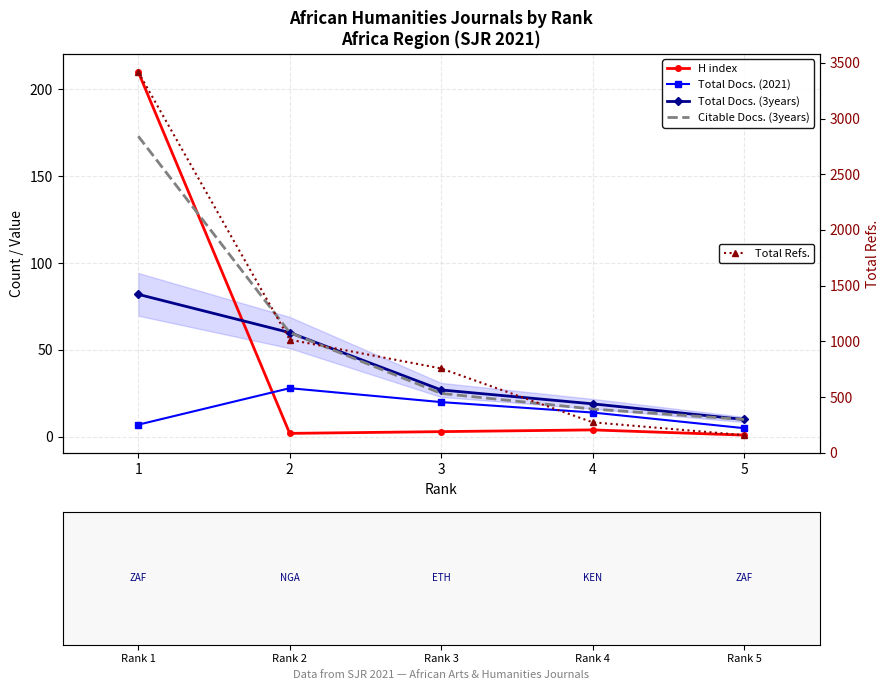

The value of Total Docs. (3years) at 3 is 27. True or false?

True